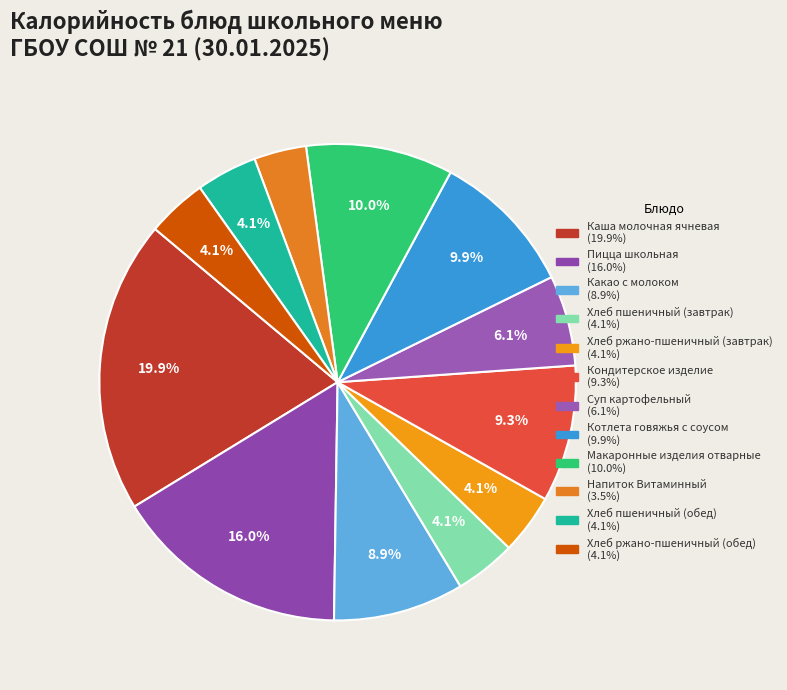

To the nearest percent, what portion does Напиток Витаминный represent?

4%